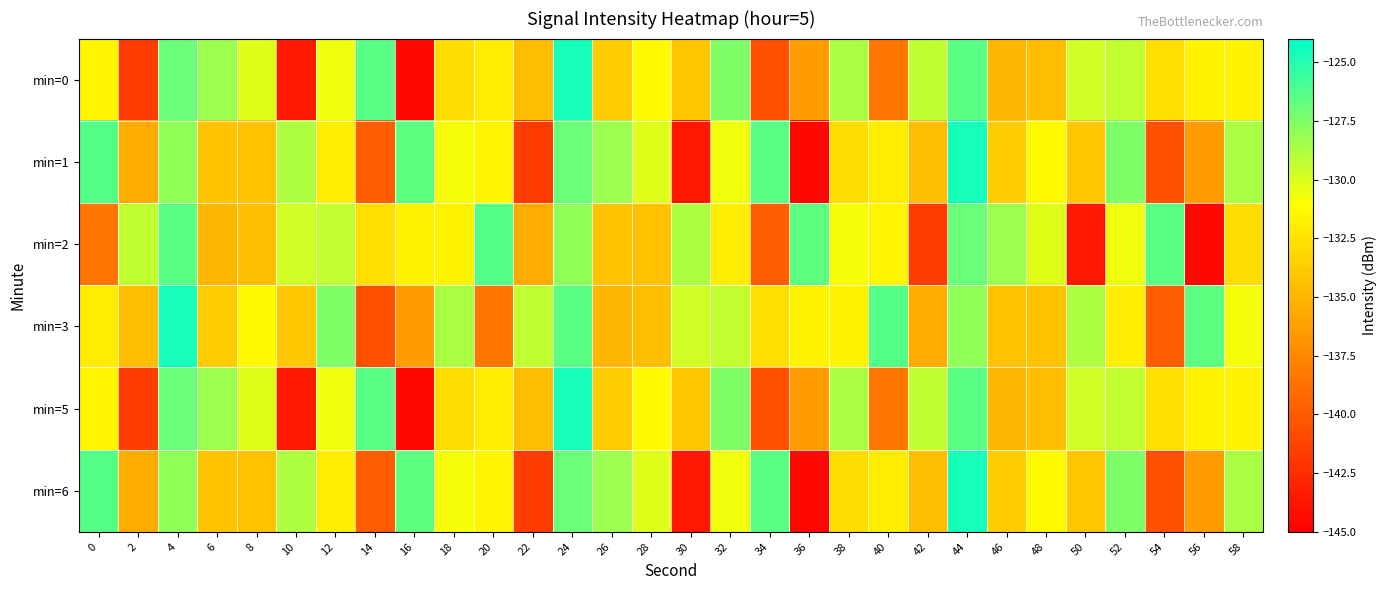

List the series in order of their peak value, lowest first.

min=2, min=0, min=1, min=3, min=5, min=6